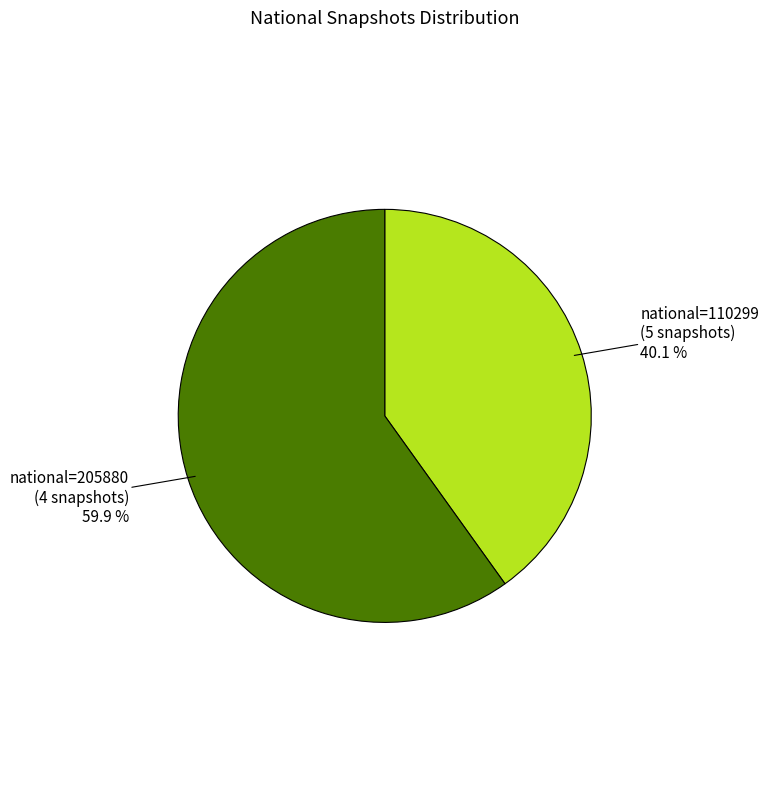

To the nearest percent, what is the difference between the largest and smallest slice percentages?

20%